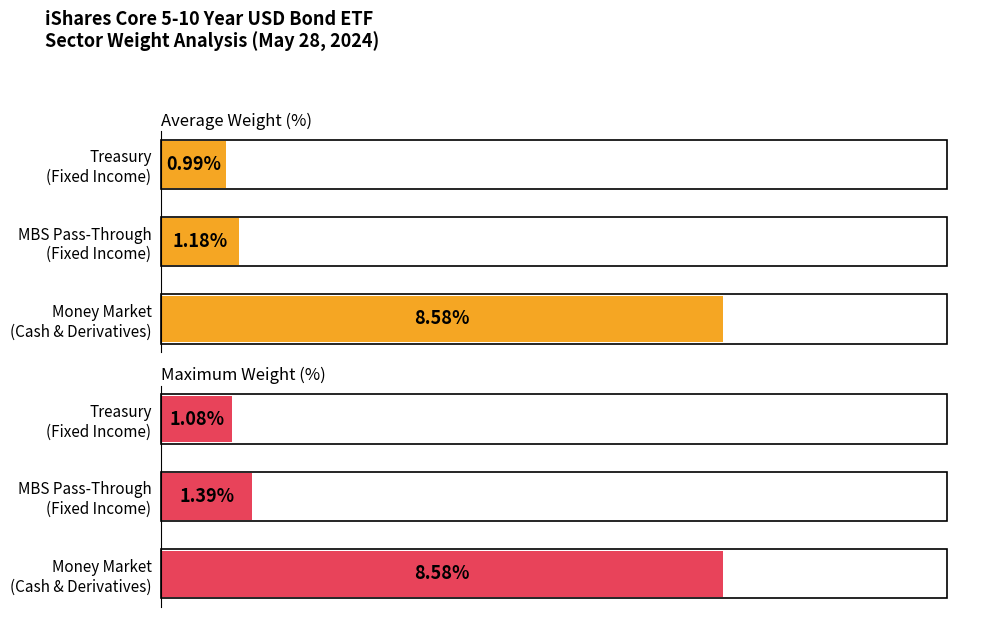

Are the bars grouped side by side (vs. stacked)?

Yes